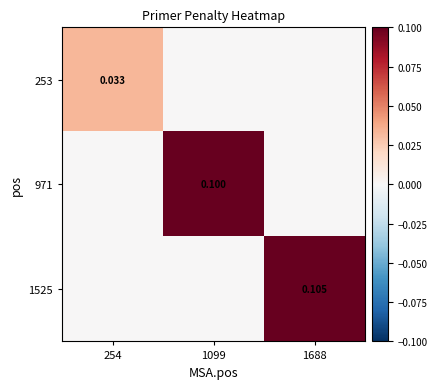

Rank the categories by 971 value from lowest to highest.

254, 1688, 1099